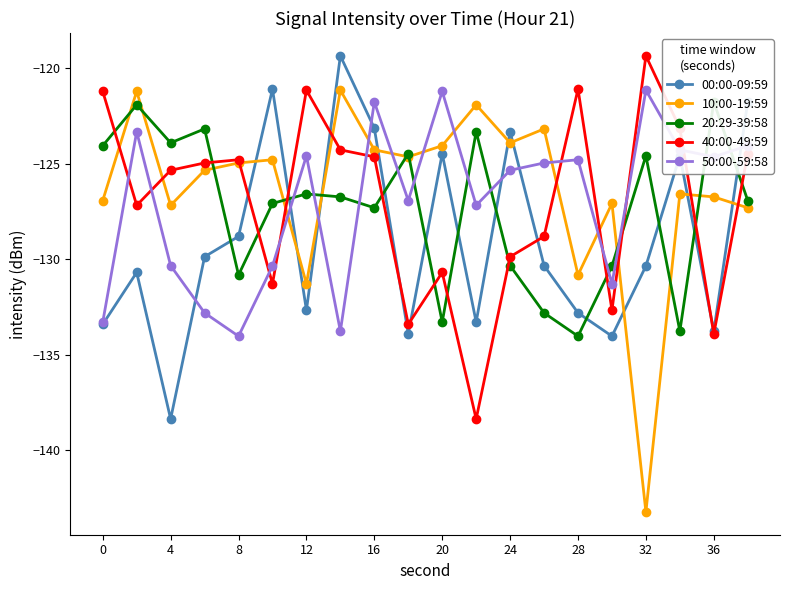

True or false: 10:00-19:59 has a value of -123.9 at 24.

True